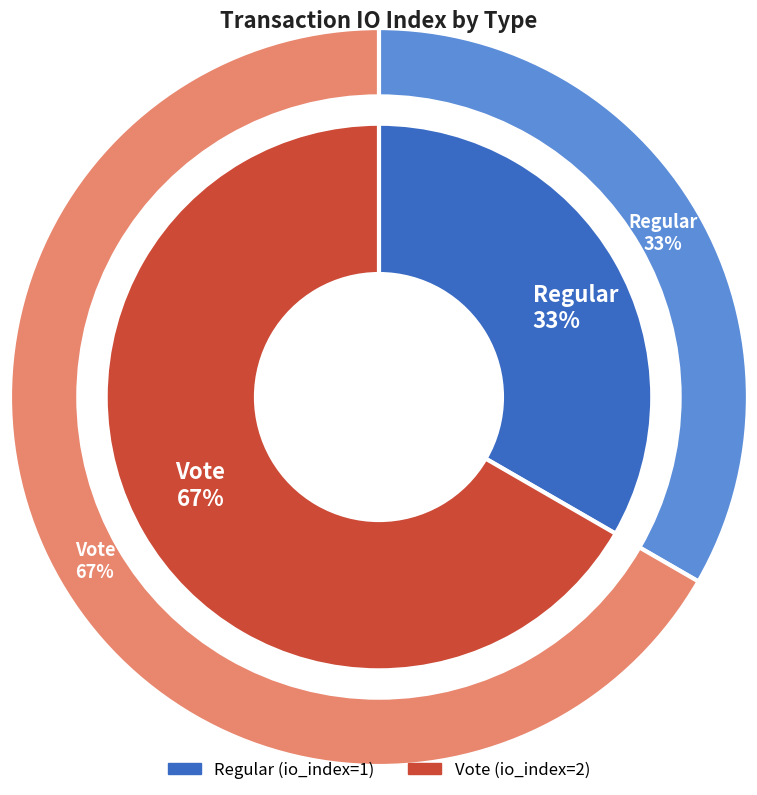

What percentage is the Vote slice, to the nearest percent?

67%